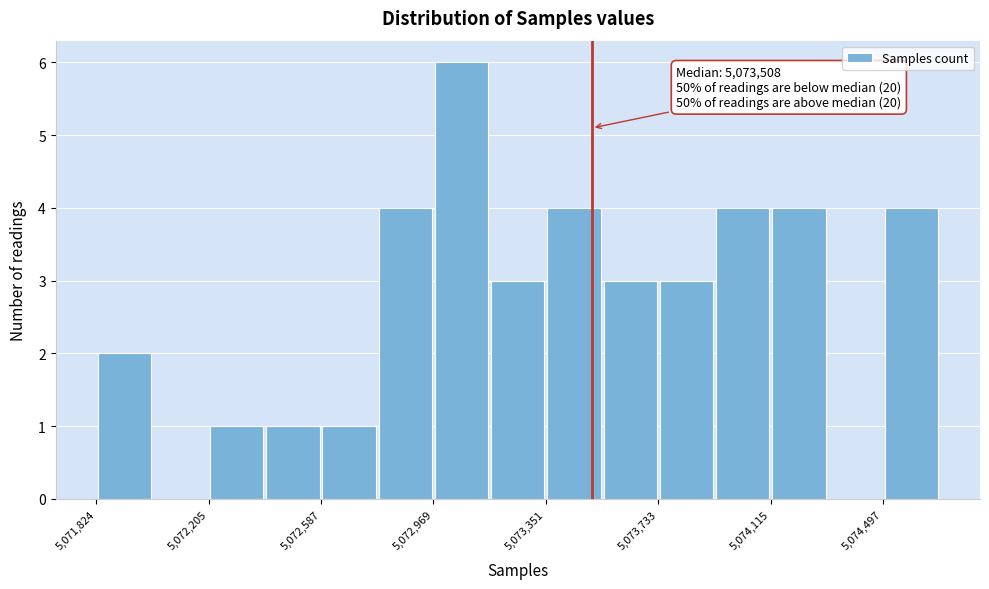

Read against the x-axis, roughly where is the centre of the tallest bar?

5073050